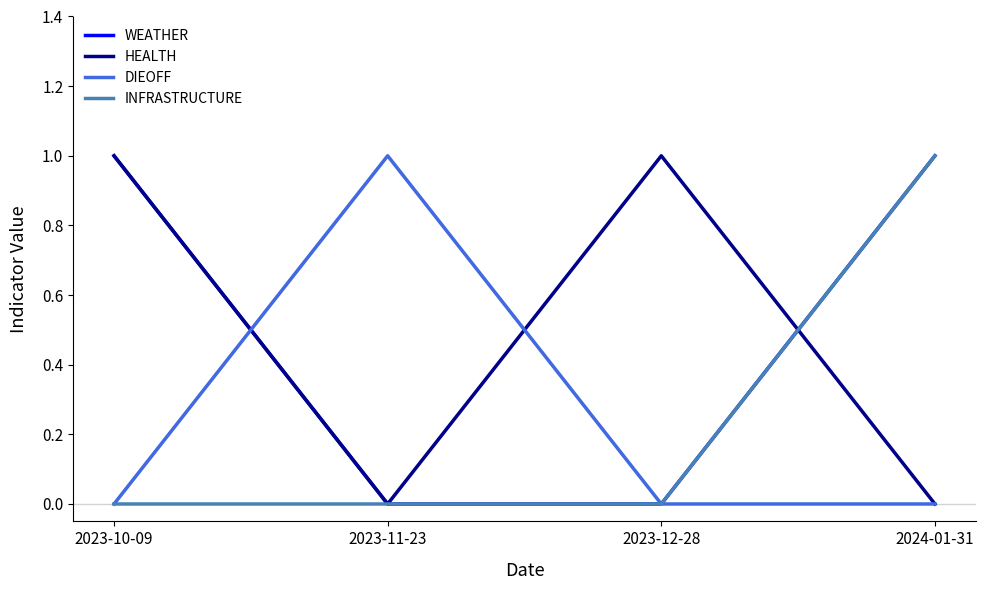

What position from the left is 2024-01-31?

4